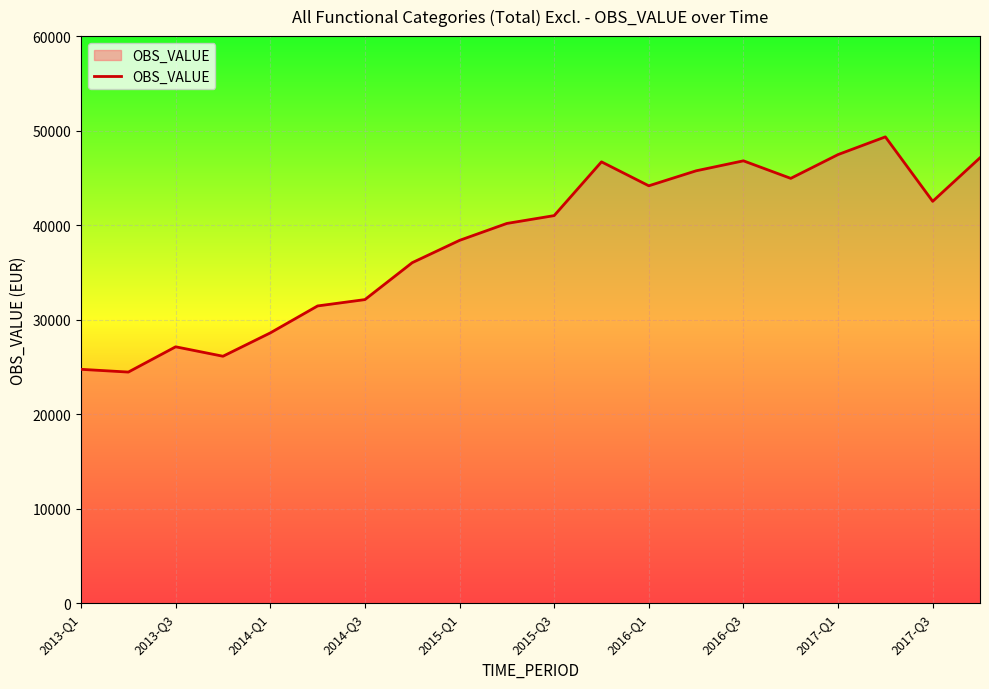

What is the smallest value displayed?

24451